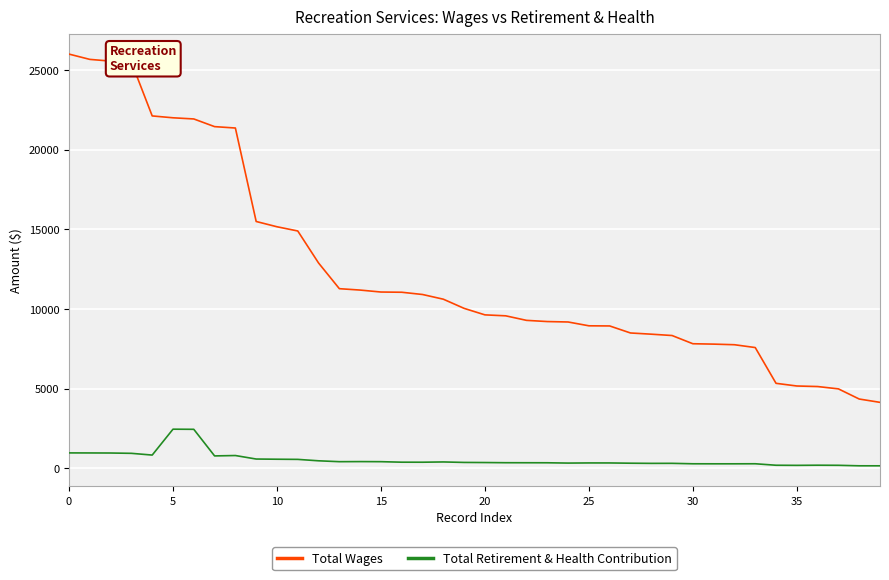

What is the maximum value shown in the chart?

26006